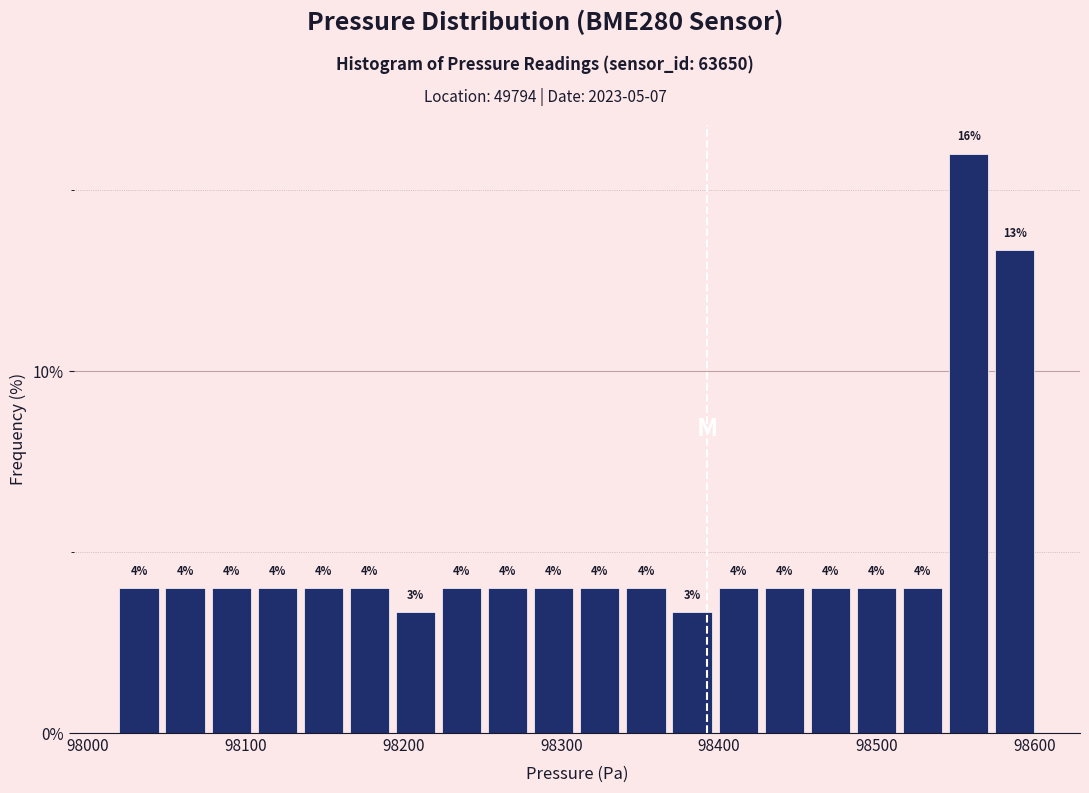

Around what value on the x-axis is the tallest bar? Give the approximate position of its centre, as read against the axis.

98560